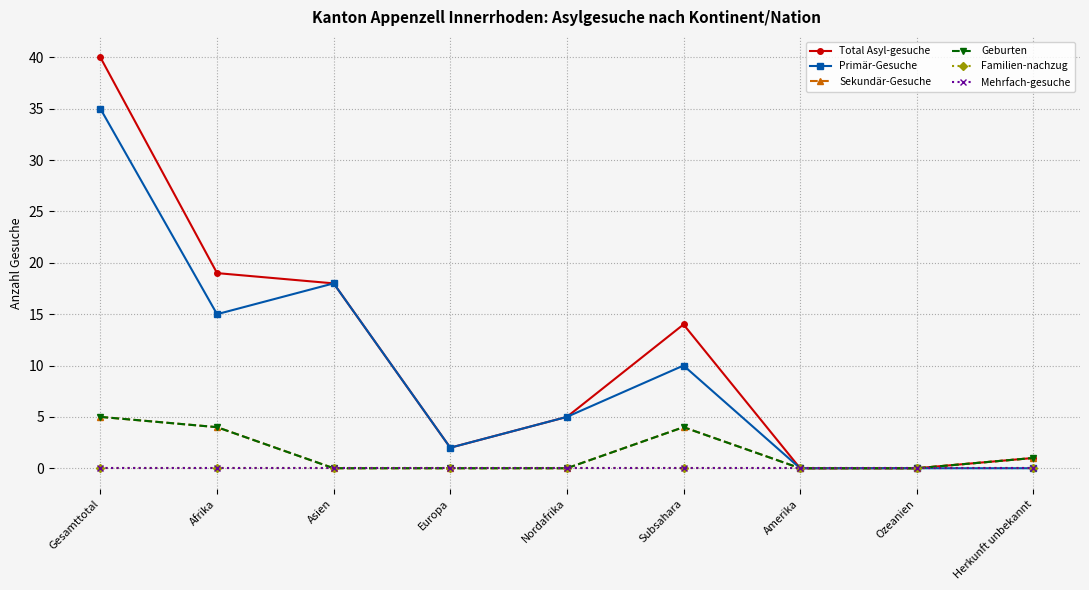

True or false: Mehrfach-gesuche and Sekundär-Gesuche cross at least once.

False